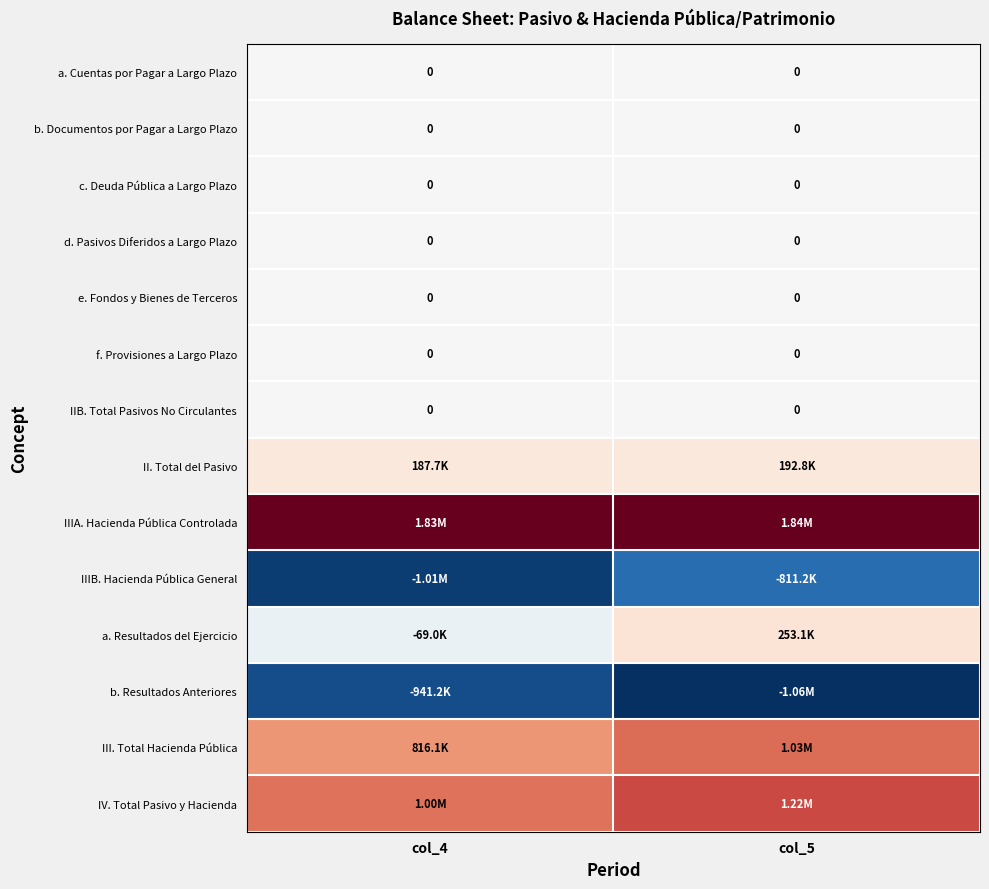

Which series has the largest range (max minus min)?

a. Resultados del Ejercicio